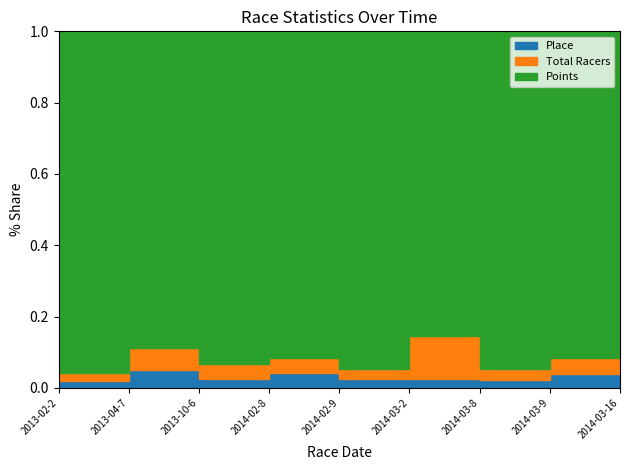

What is the label of the 9th point from the right?

2013-02-2